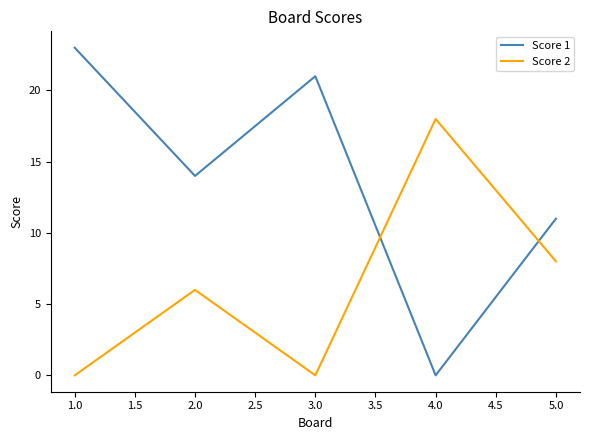

Which category has the highest value across all series?

1.0